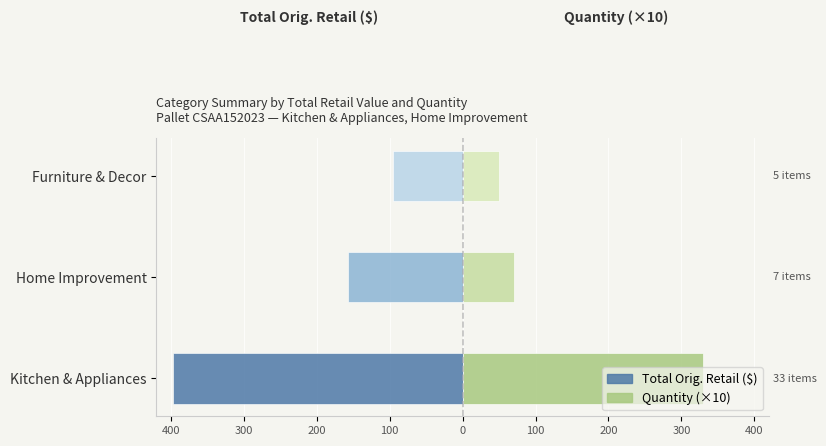

What is the value of the Total Orig. Retail bar at the 1st from the left?

-396.6